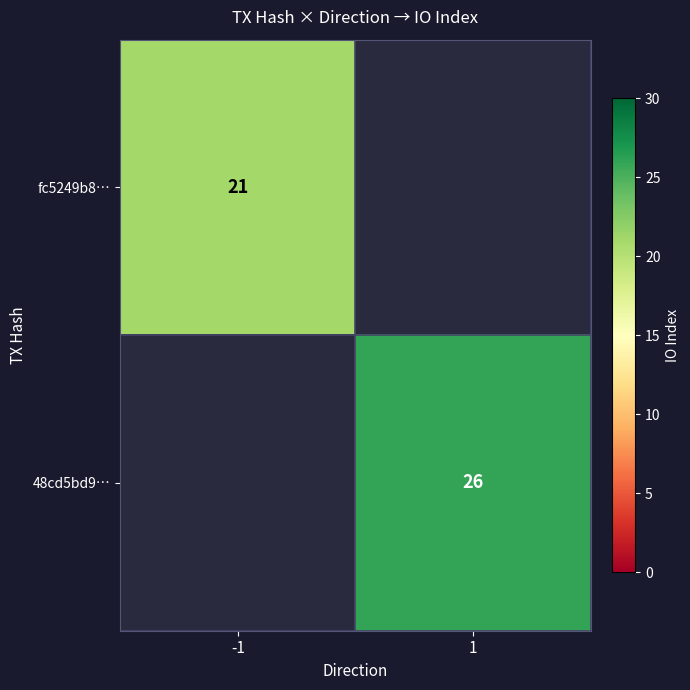

True or false: 48cd5bd9… has a value of 26 at 1.

True